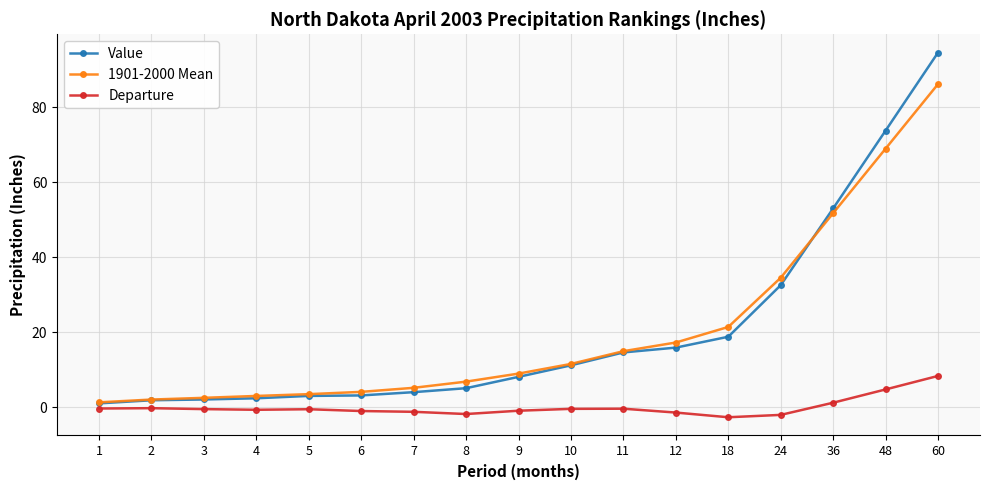

The Departure series shows -0.9 at 9. True or false?

True